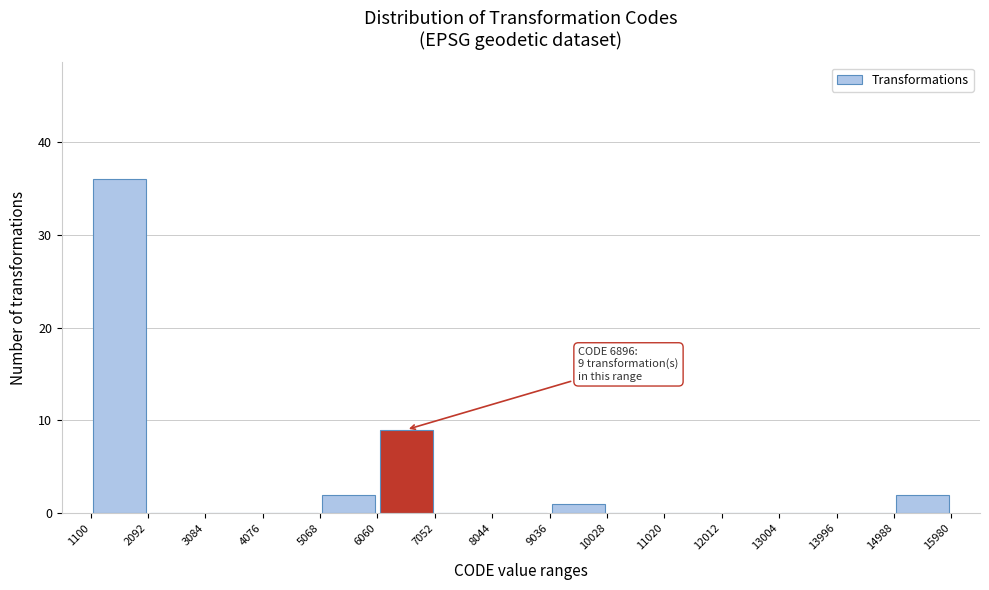

Which range on the x-axis has the tallest bar?

1100 to 2092